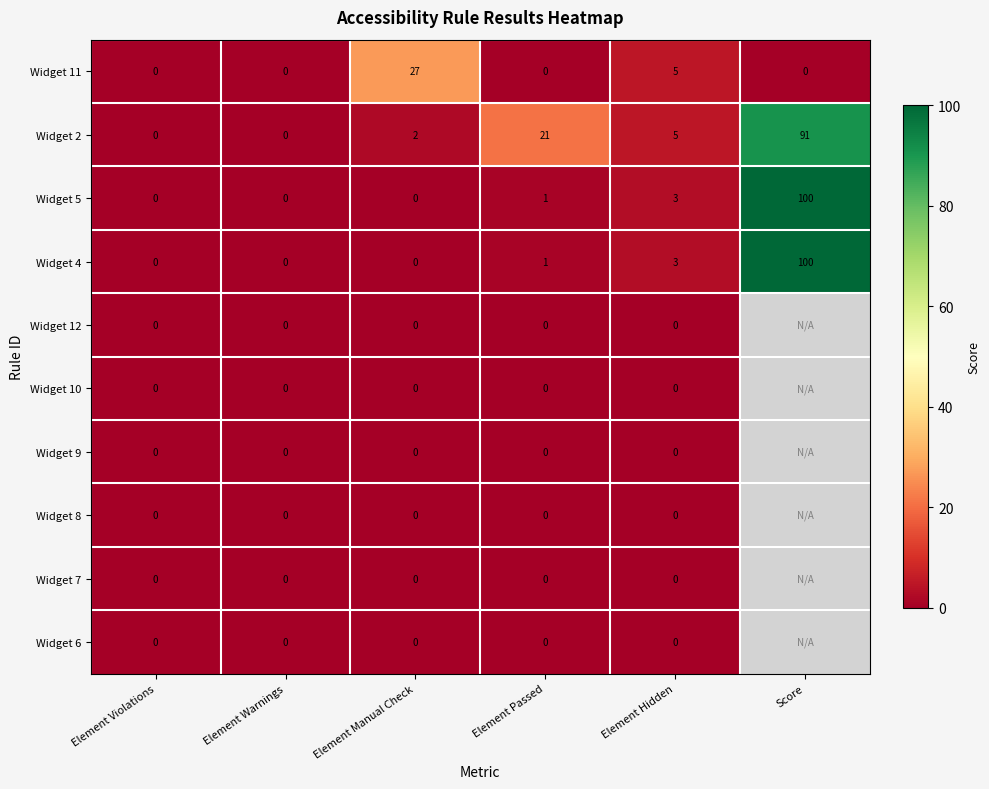

The Widget 11 series shows 18 at Element Warnings. True or false?

False